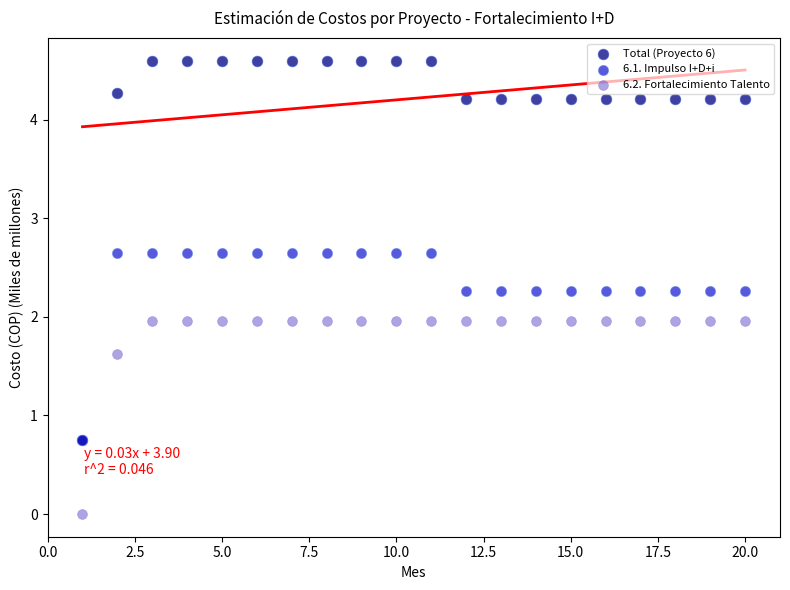

Which series has the largest Y range (max minus min)?

Total (Proyecto 6)